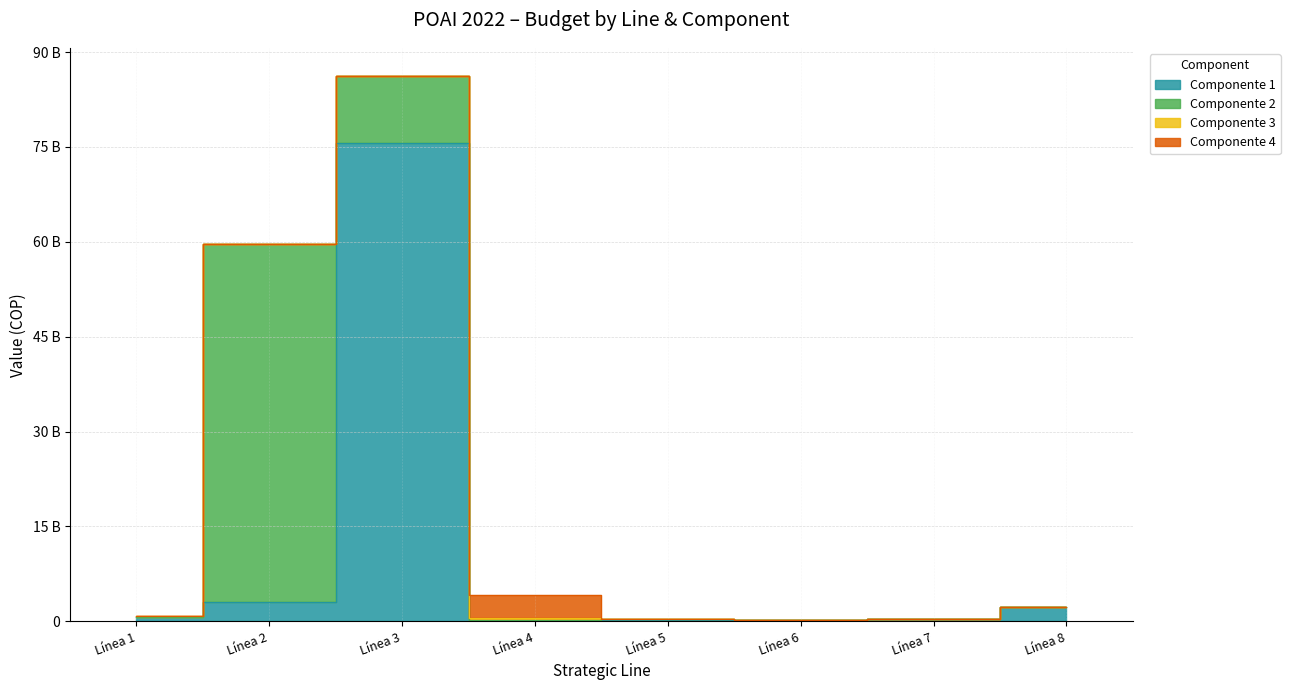

The Componente 3 series shows -161621713 at Línea 3. True or false?

False